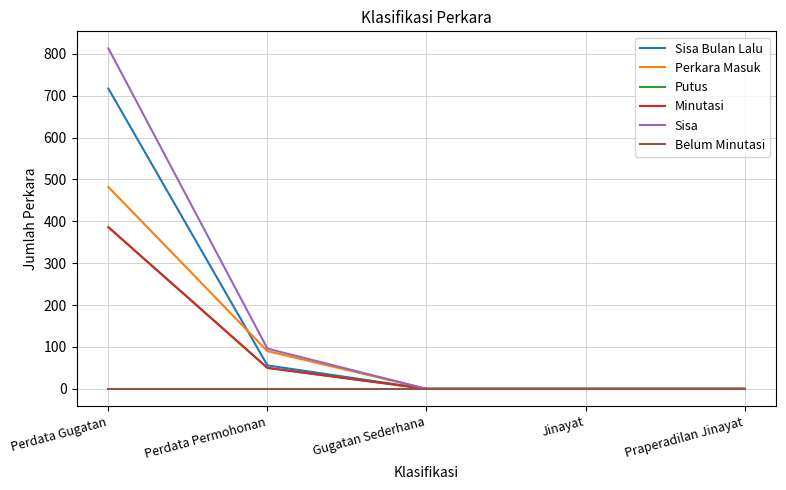

Which series has the largest total across all categories?

Sisa